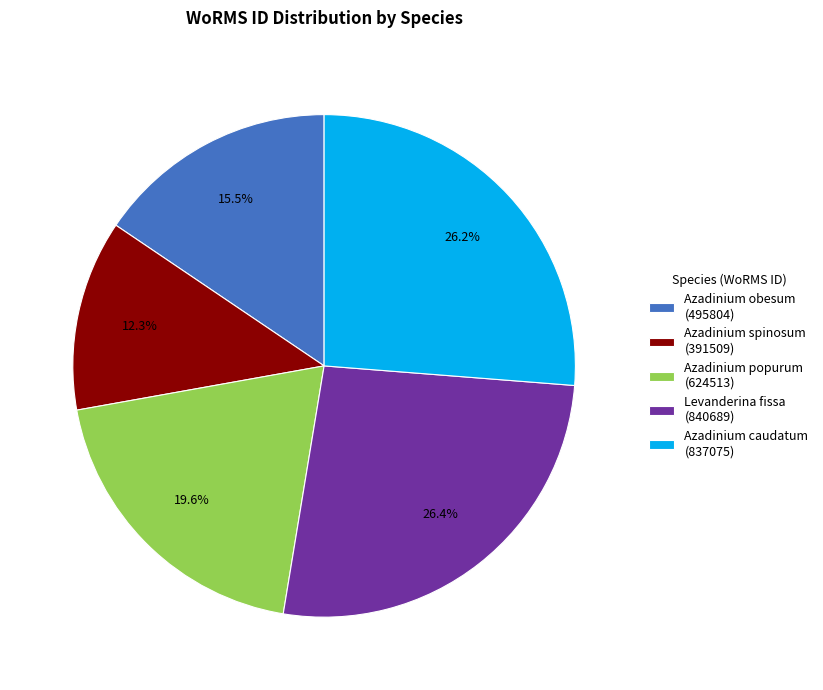

What percentage is the Levanderina fissa slice, to the nearest percent?

26%